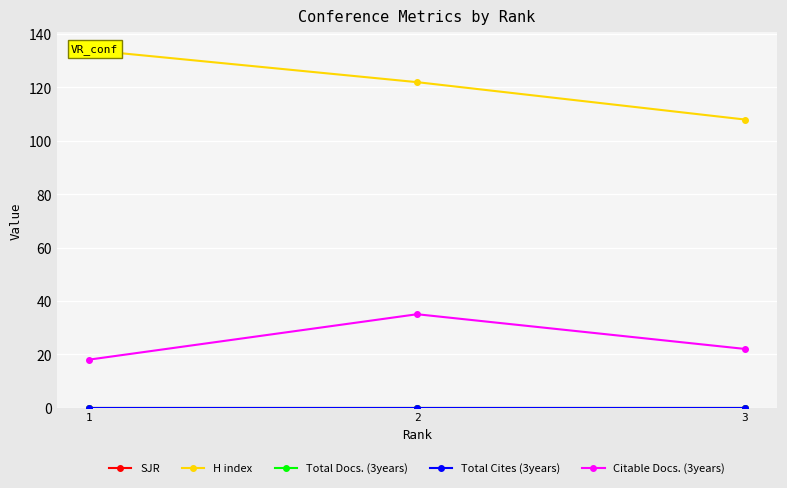

Is it true that H index equals 122 at 2?

True